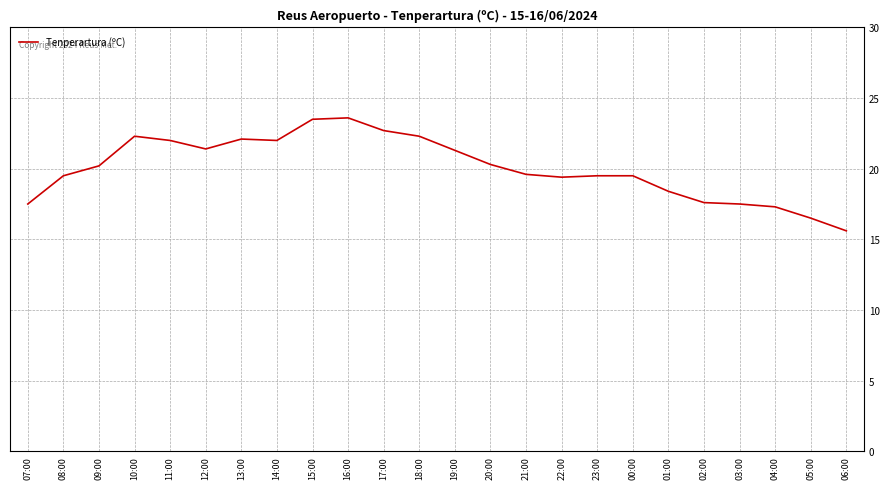

How many categories are shown in the chart?

24